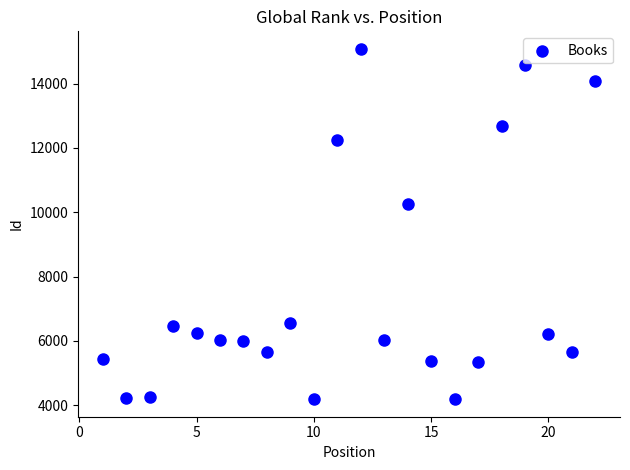

What is the range of X values (max minus min)?

21